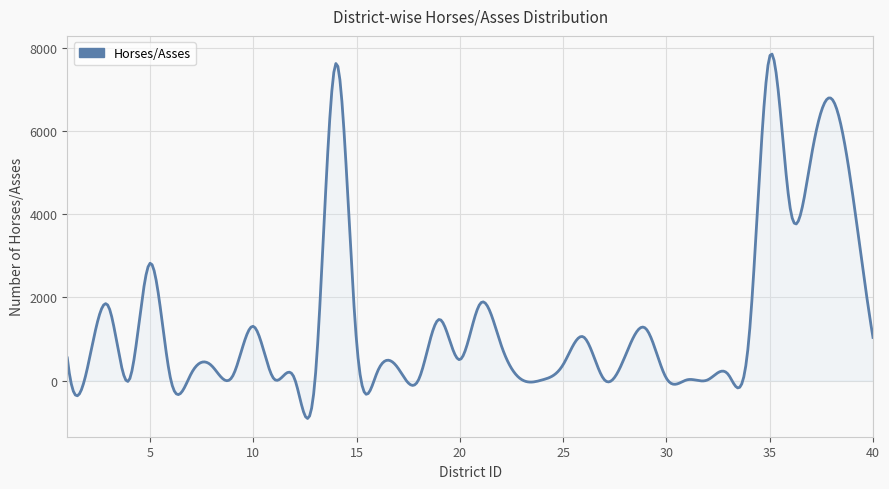

What is the difference between the maximum and minimum values?

8754.2